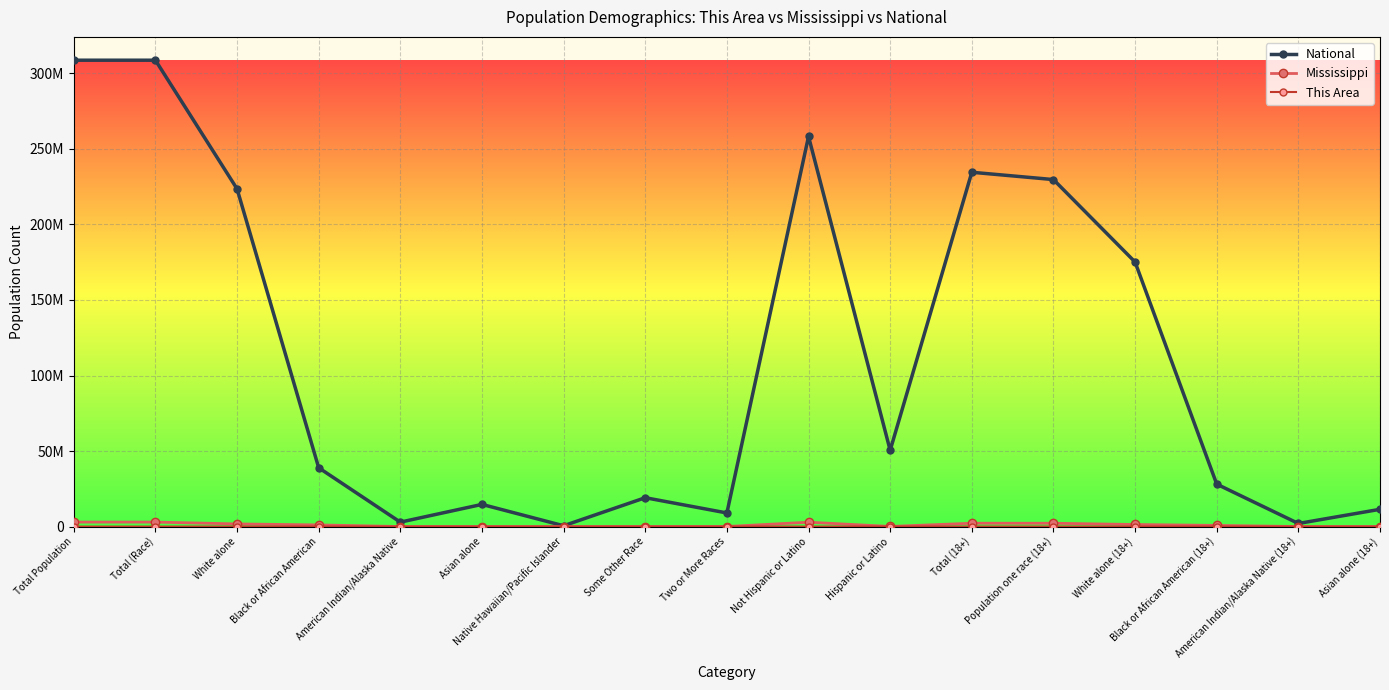

True or false: National has a value of 414425018 at Total (Race).

False